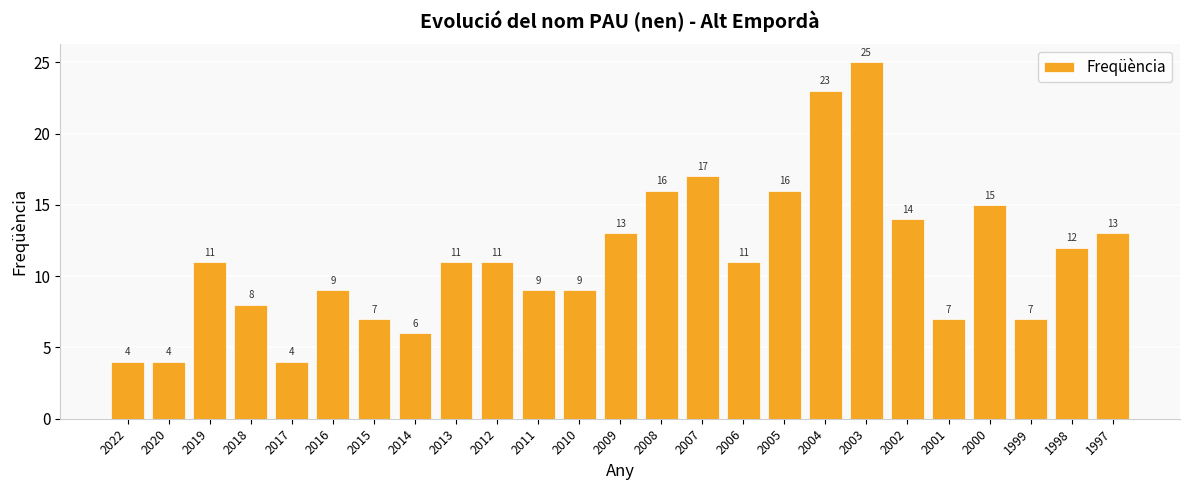

Reading right to left, transcribe all the data shown in this chart.

13	12	7	15	7	14	25	23	16	11	17	16	13	9	9	11	11	6	7	9	4	8	11	4	4